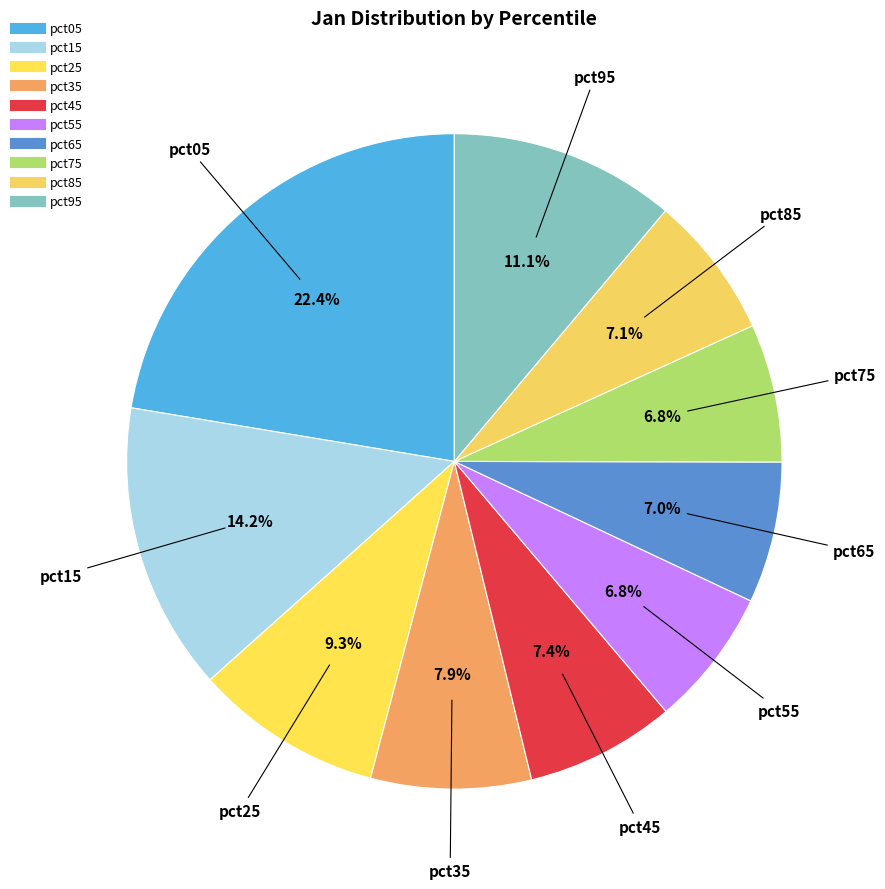

What is the largest slice in the pie chart?

pct05